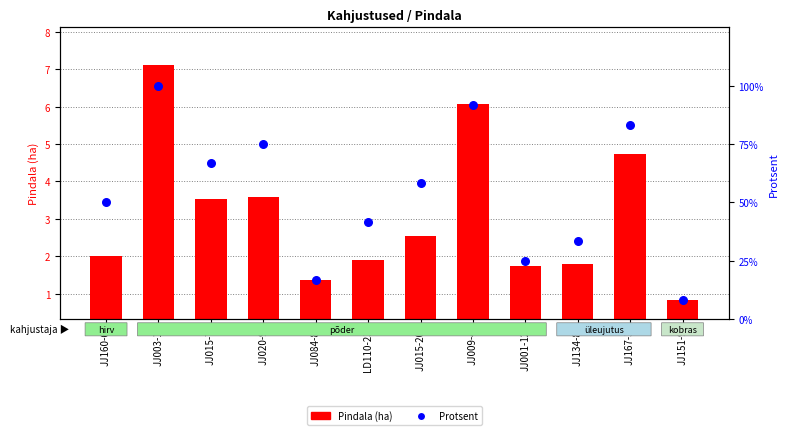

Which series has the largest total across all categories?

Protsent